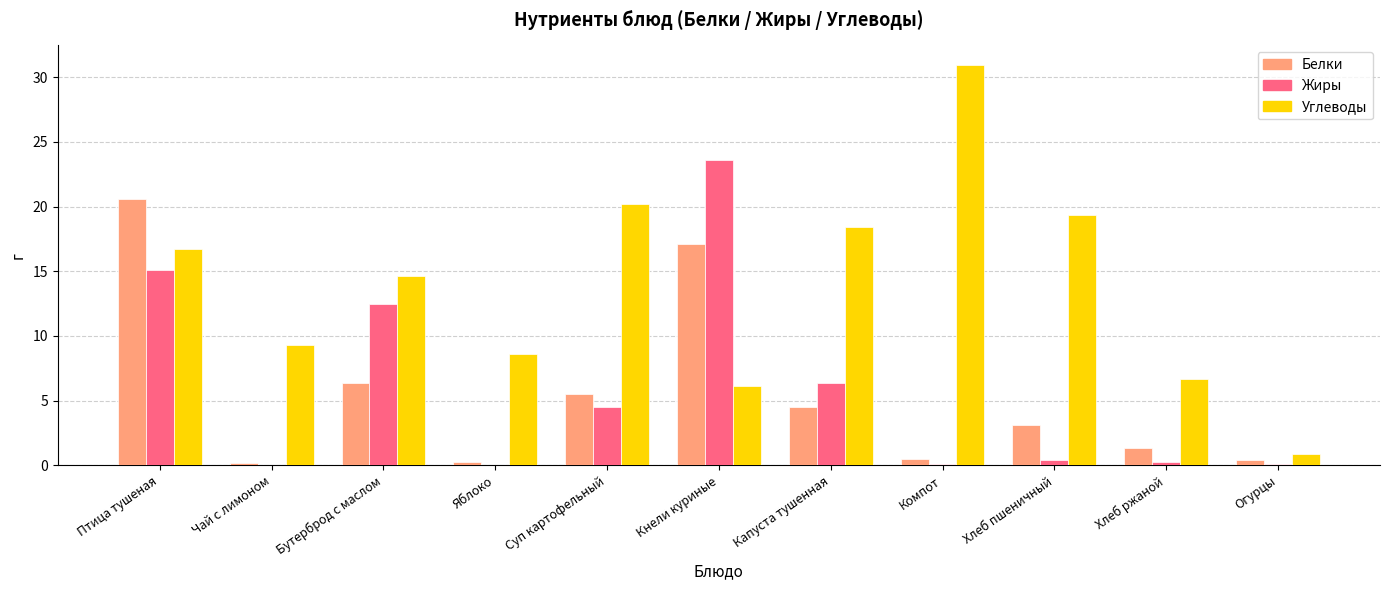

Between Чай с лимоном and Капуста тушенная, which series saw the biggest shift?

Углеводы